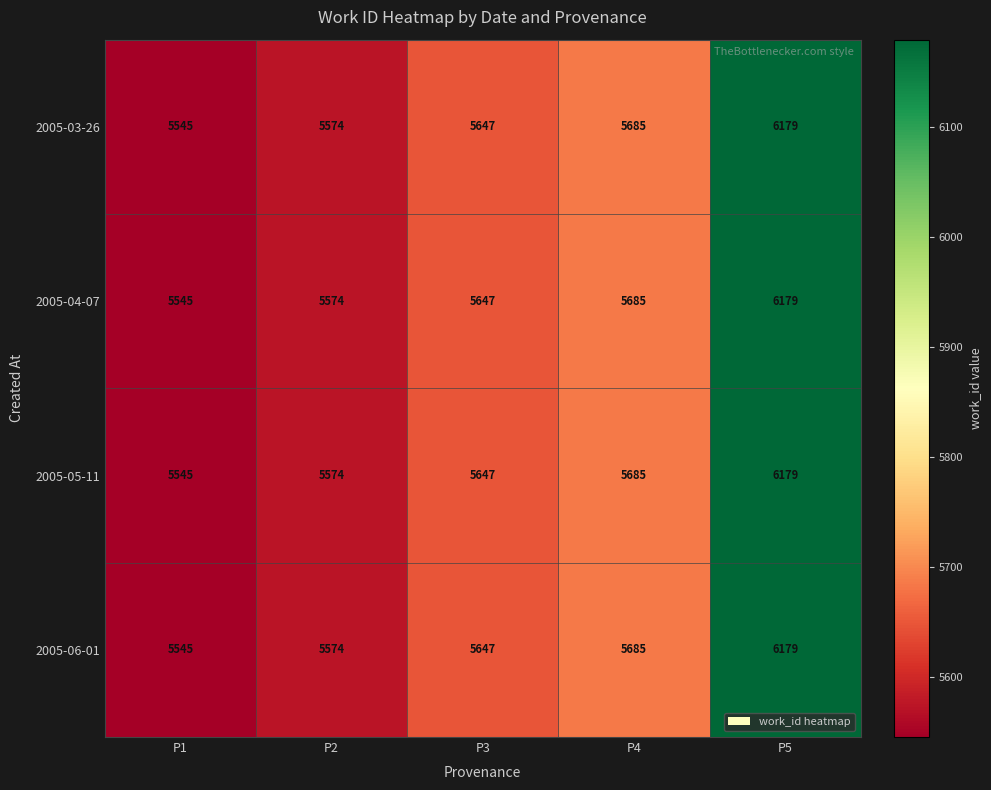

What is the difference between the second highest and minimum values in the 2005-03-26 series?

140